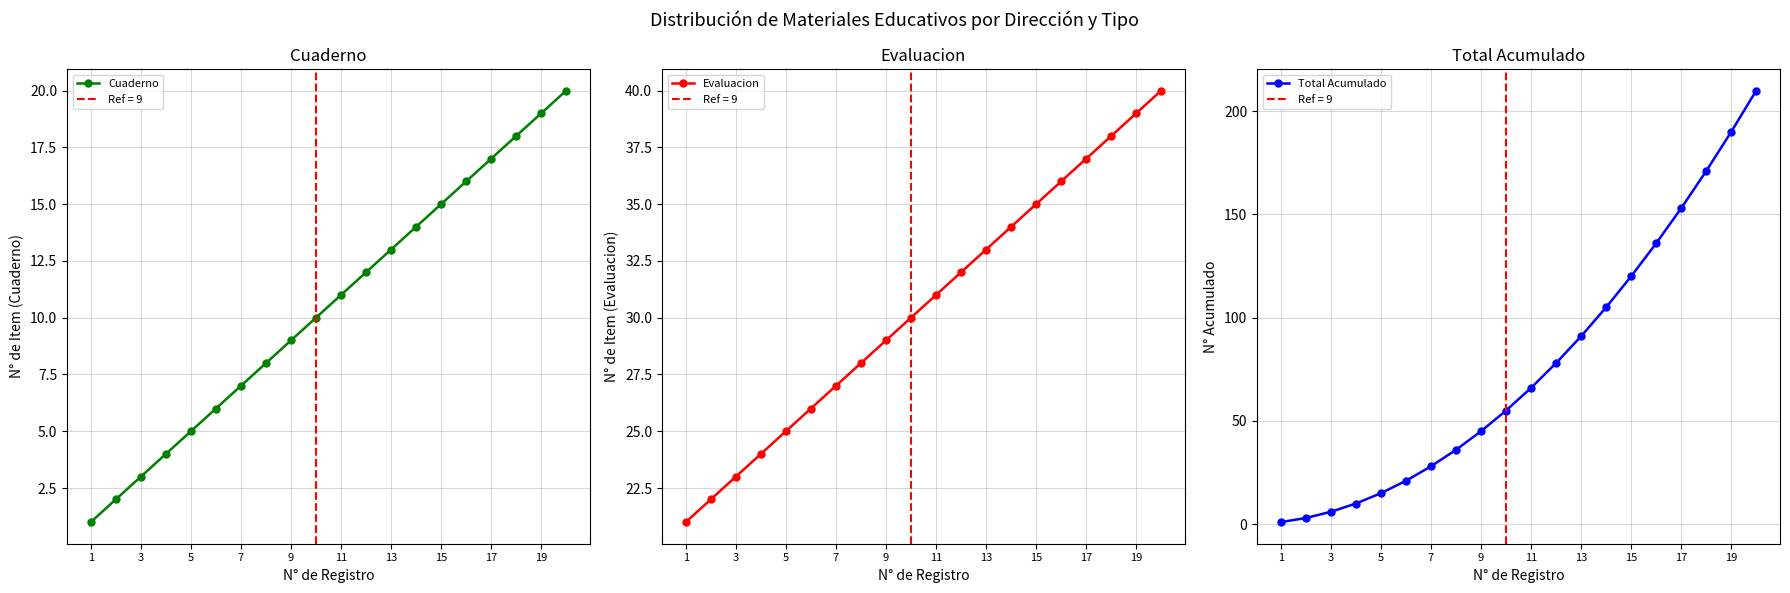

At 12, list the series in order from smallest to largest.

Cuaderno, Evaluacion, Total Acumulado